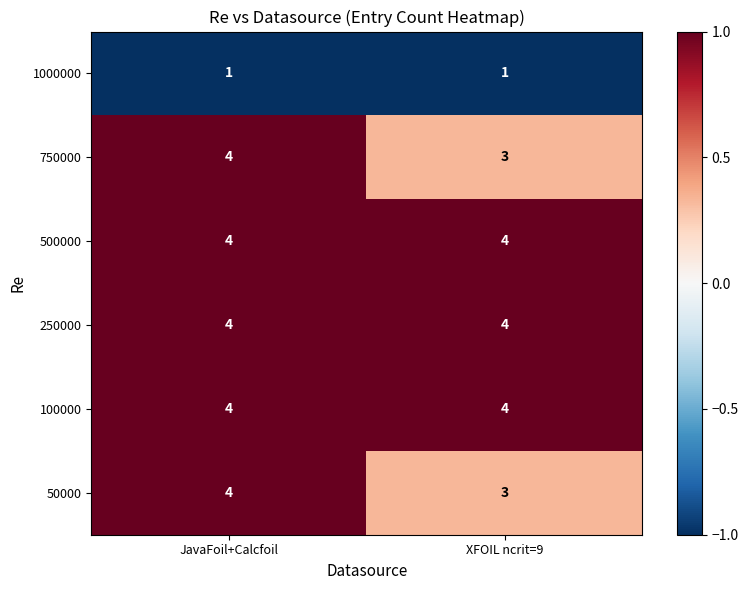

What value does the 750000 series have at JavaFoil+Calcfoil?

4